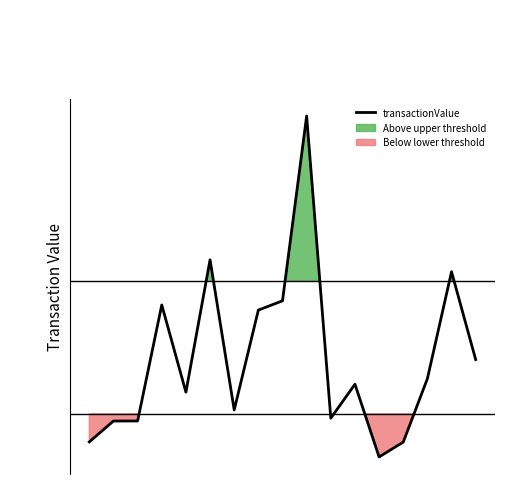

What is the label of the 5th point from the right?

12